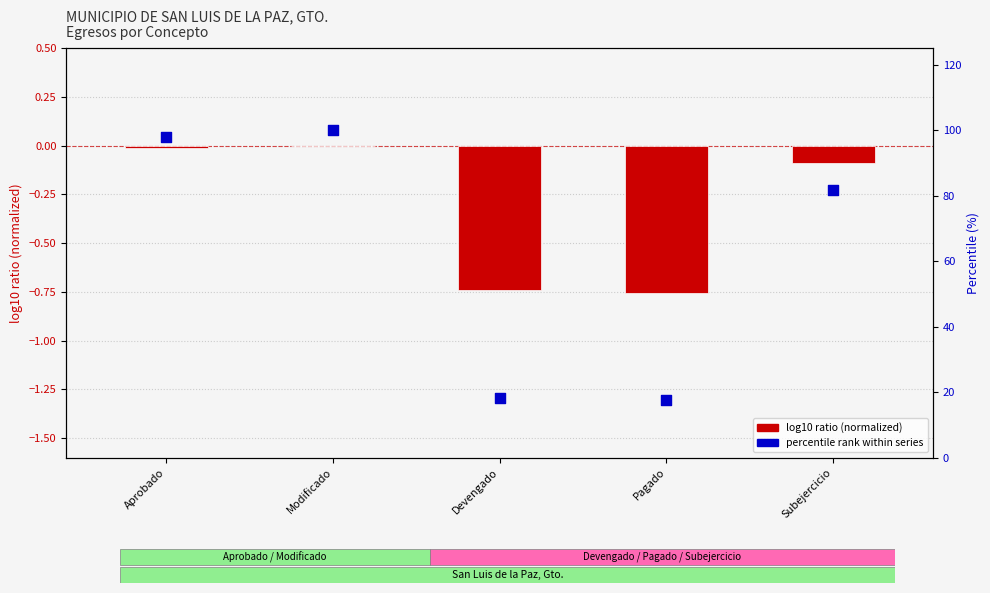

What is the total value across all series at Pagado?

16.9